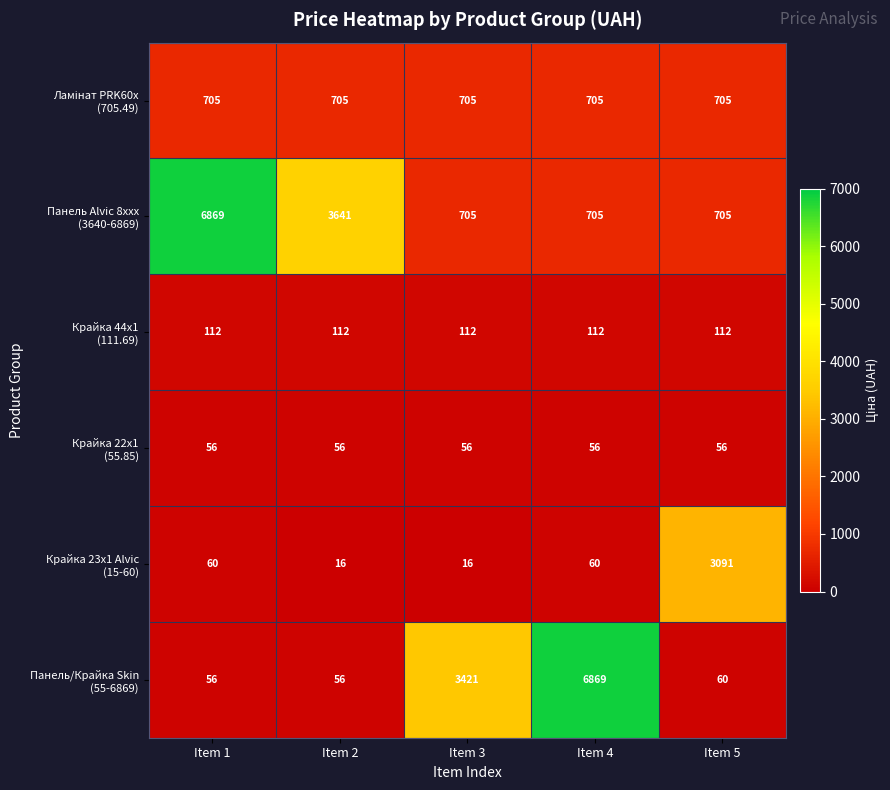

What is the spread (max minus min) of values at Item 4?

6813